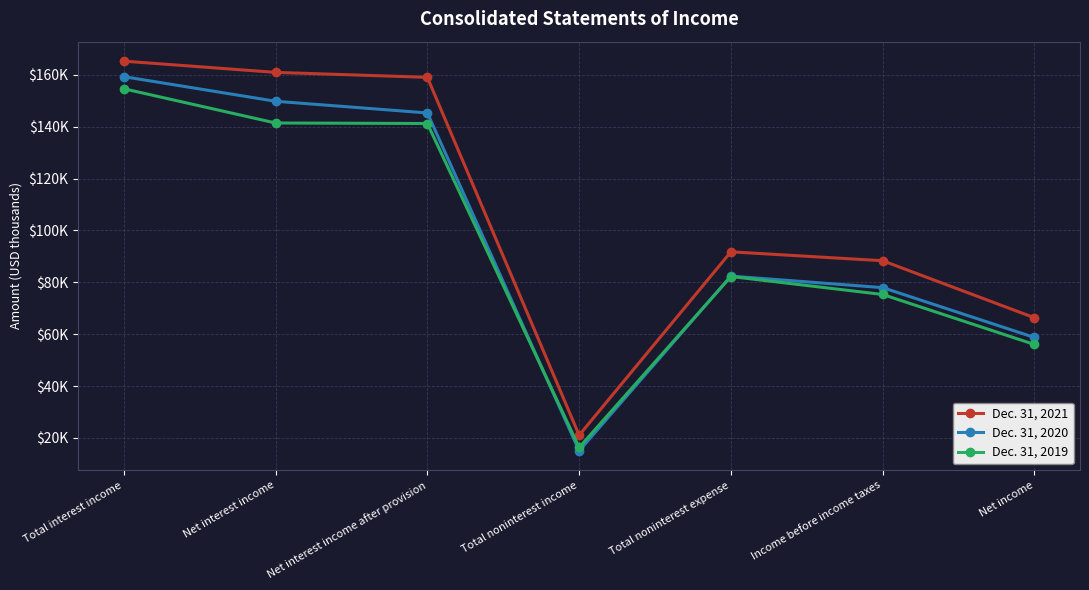

In Dec. 31, 2019, how many points are lower than both neighbors (excluding endpoints)?

1